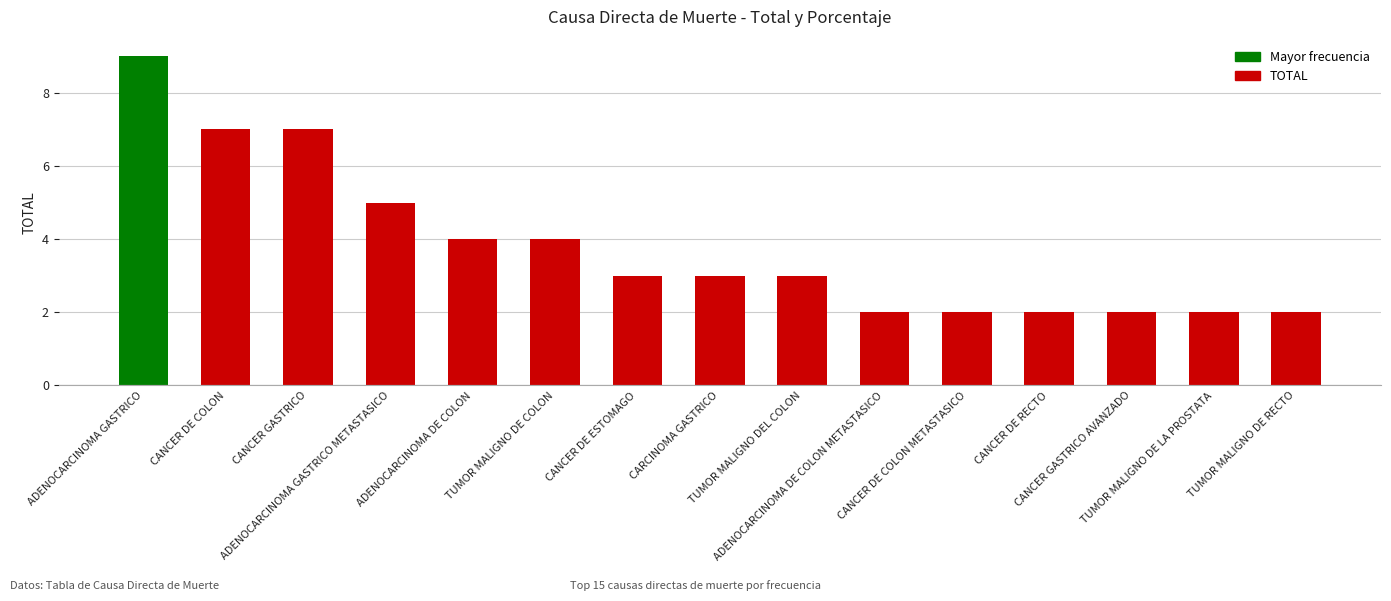

What is the difference between the maximum and minimum values?

7